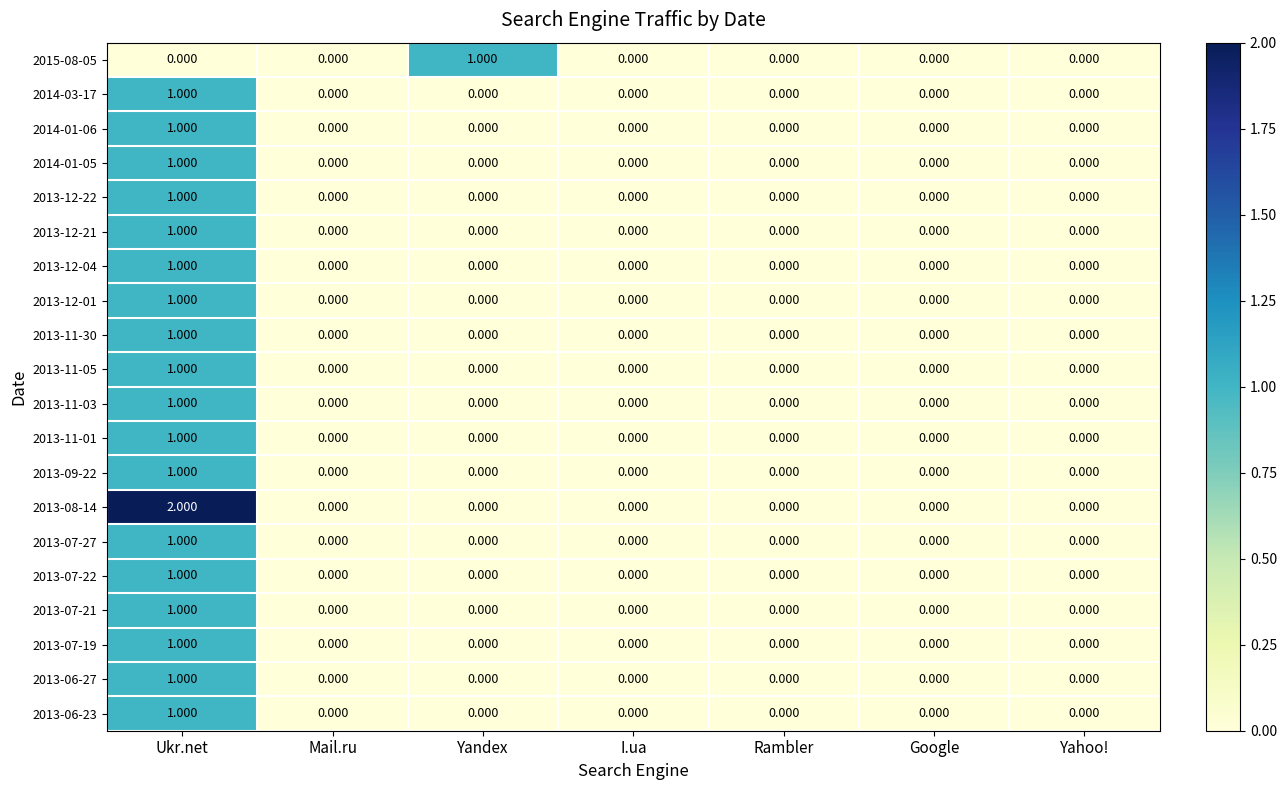

Between Yandex and Yahoo!, which series saw the biggest shift?

2015-08-05